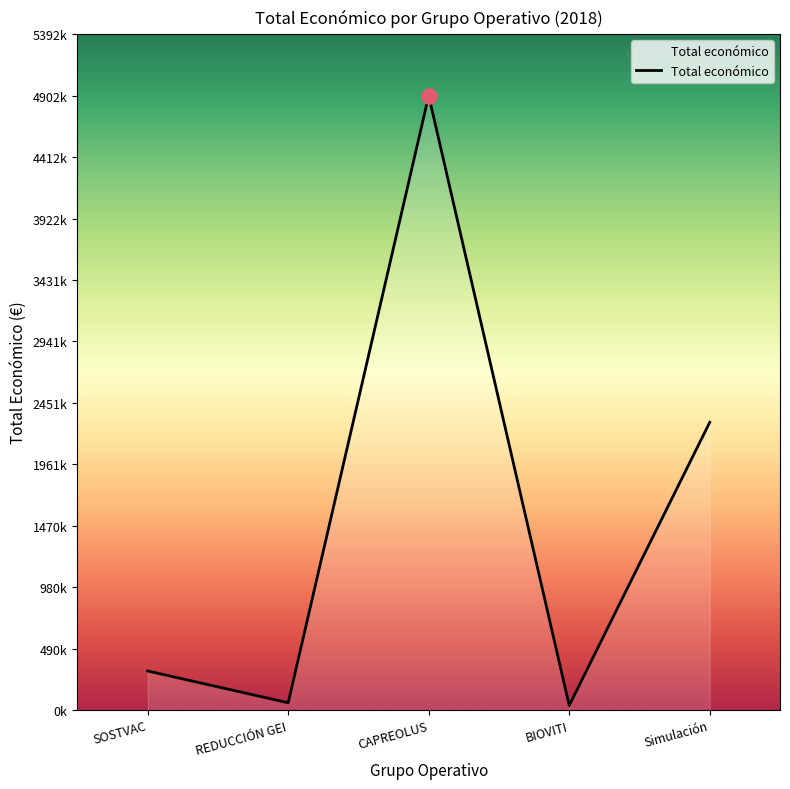

What is the change in value from REDUCCIÓN GEI to BIOVITI?

-21483